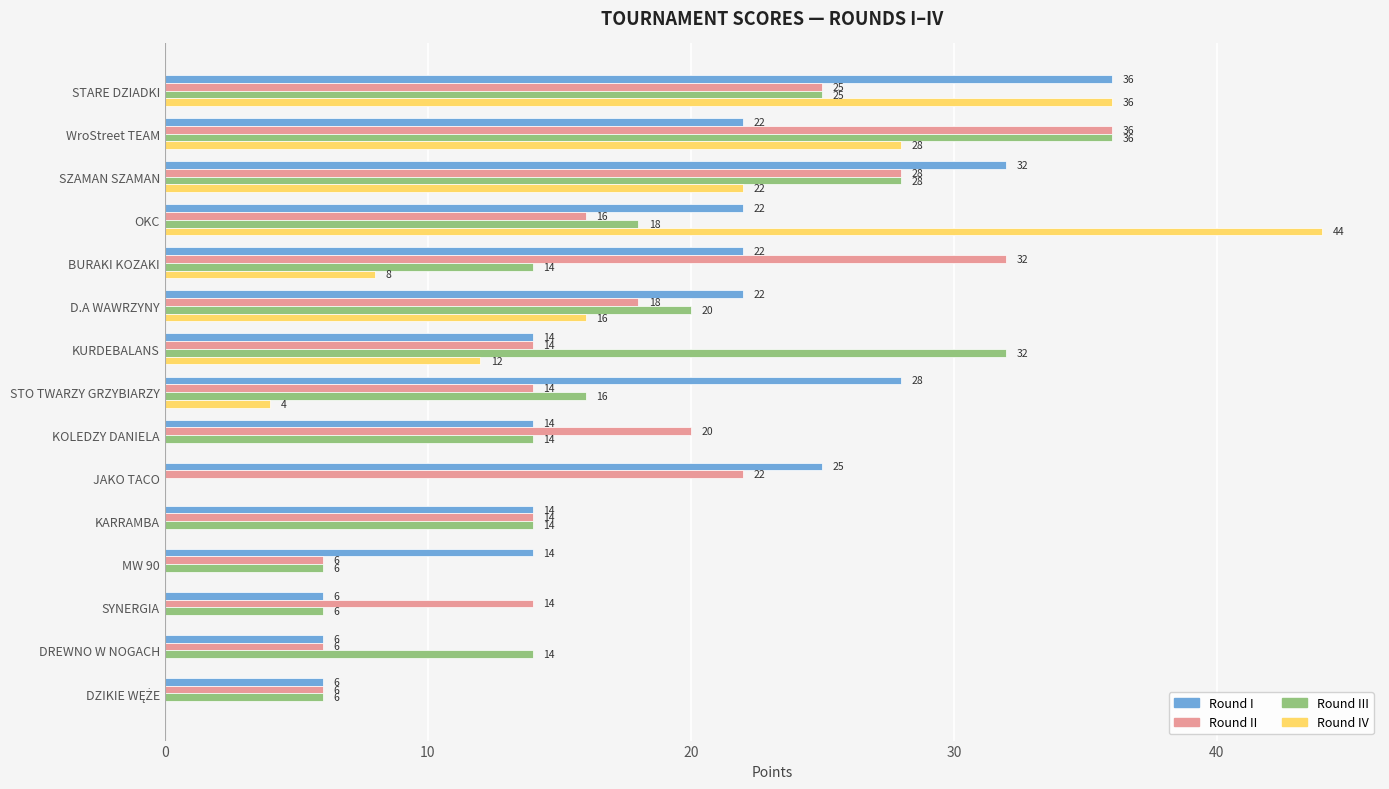

Which category has the highest value in the Round II series?

WroStreet TEAM